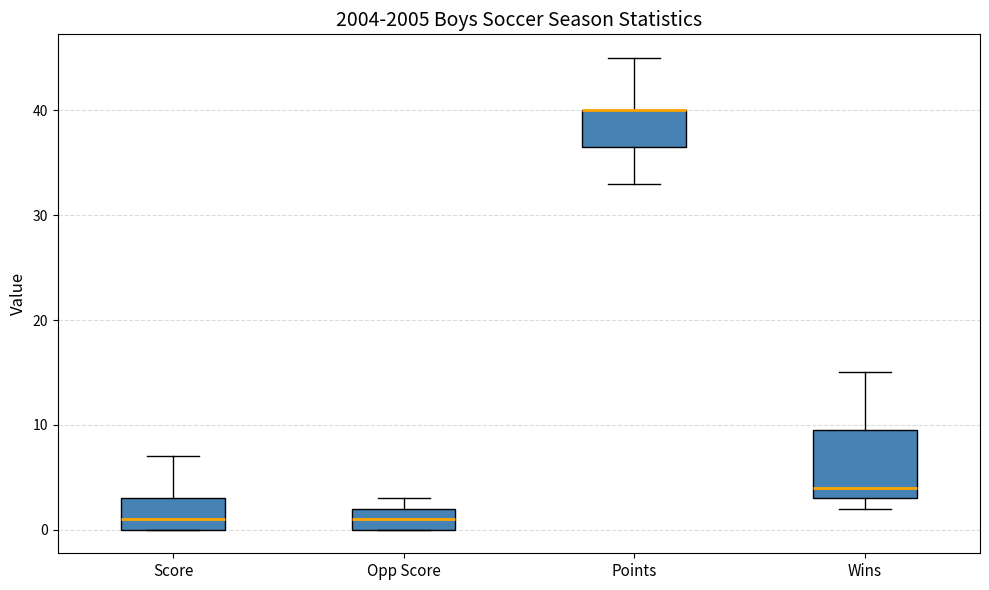

Reading left to right, transcribe this box plot: for each box, give where its median line is, the range the box spans, and where its two whiskers end, as read against the y-axis. The values are not printed on the chart, so give them approximately, as read against the axis.

Score: median 1, box 0 to 3, whiskers 0 to 7
Opp Score: median 1, box 0 to 2, whiskers 0 to 3
Points: median 40 (drawn on the box's upper edge), box 37 to 40, whiskers 33 to 45
Wins: median 4, box 3 to 10, whiskers 2 to 15